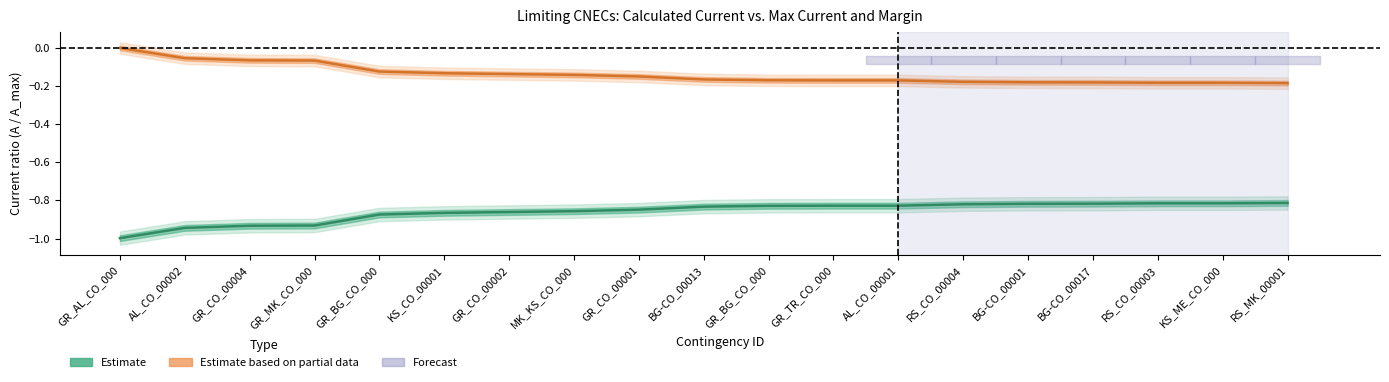

True or false: Estimate has a value of -0.4 at GR_AL_CO_000.

False